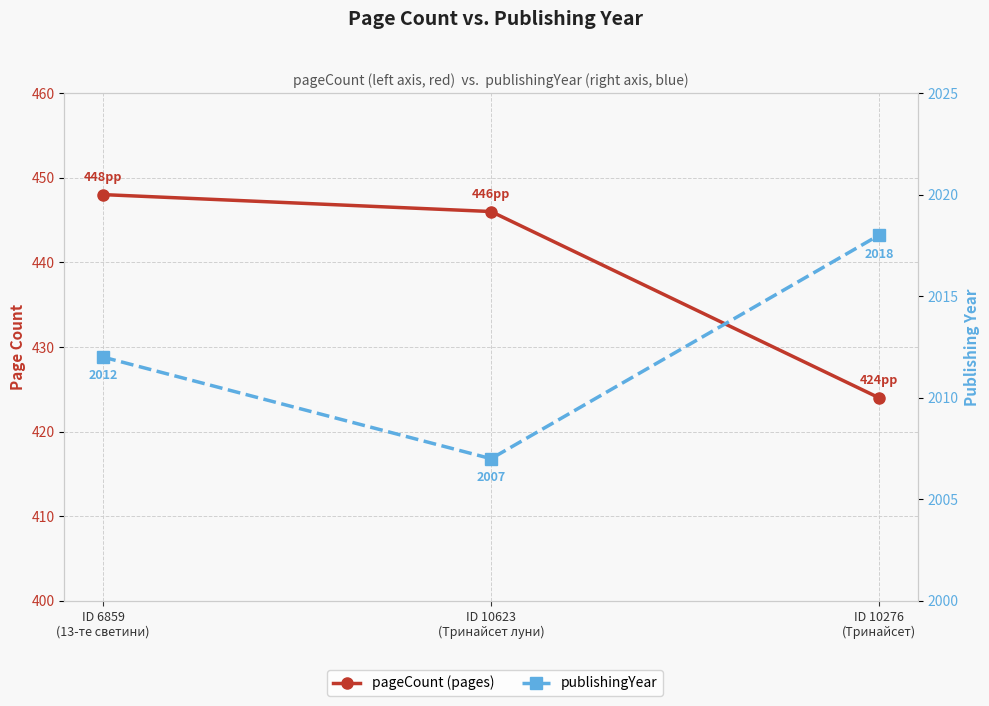

What is the difference between the pageCount values at ID 6859
(13-те светини) and ID 10623
(Тринайсет луни)?

2